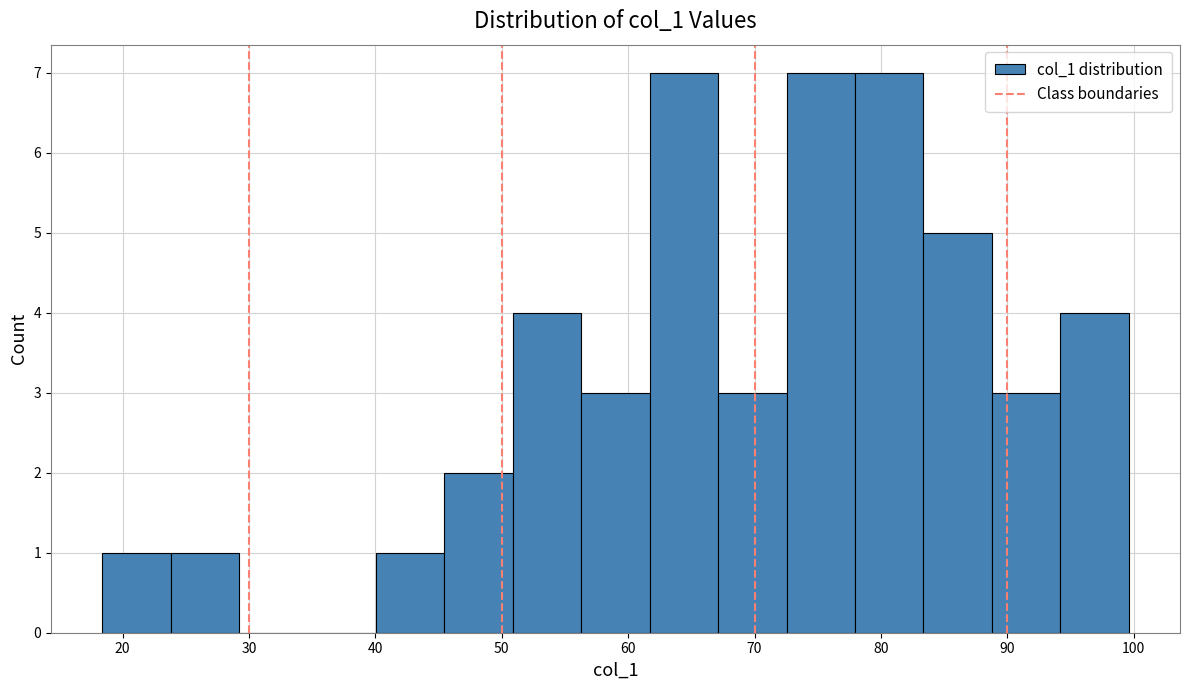

What is the height of the bar covering 78 to 83 on the x-axis? Neither the bar edges nor the heights are printed on the chart, so give them approximately, as read against the axes.

7